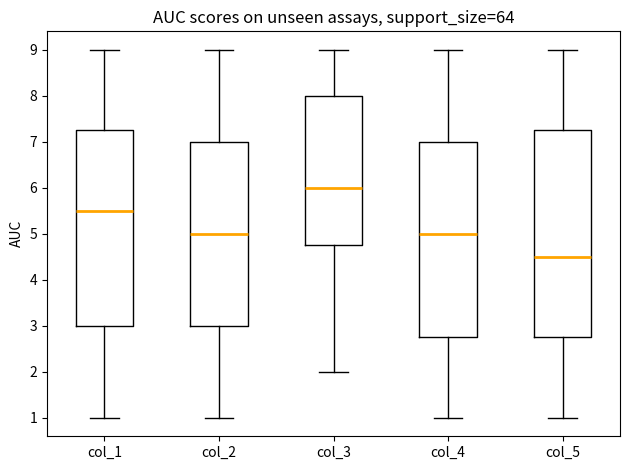

Comparing the boxes themselves (not the whiskers), which one is the tallest?

col_5